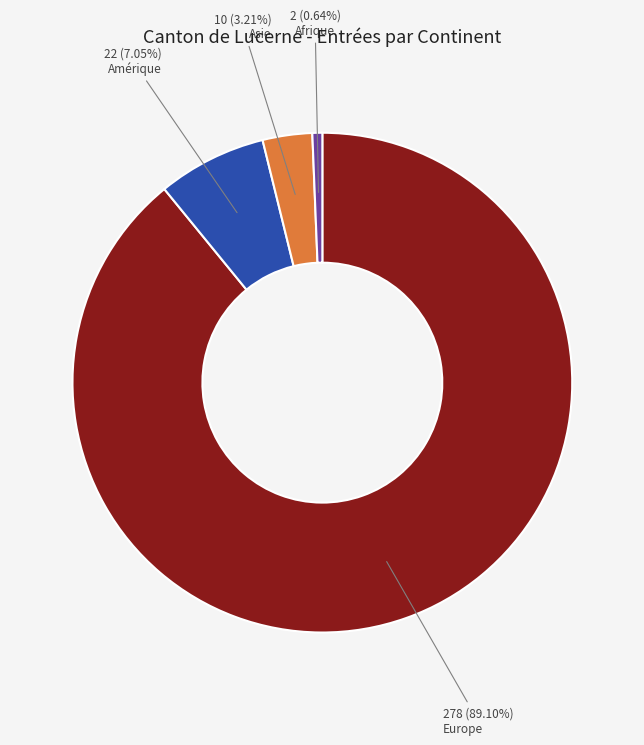

The Amérique slice represents 18% of the pie. True or false?

False